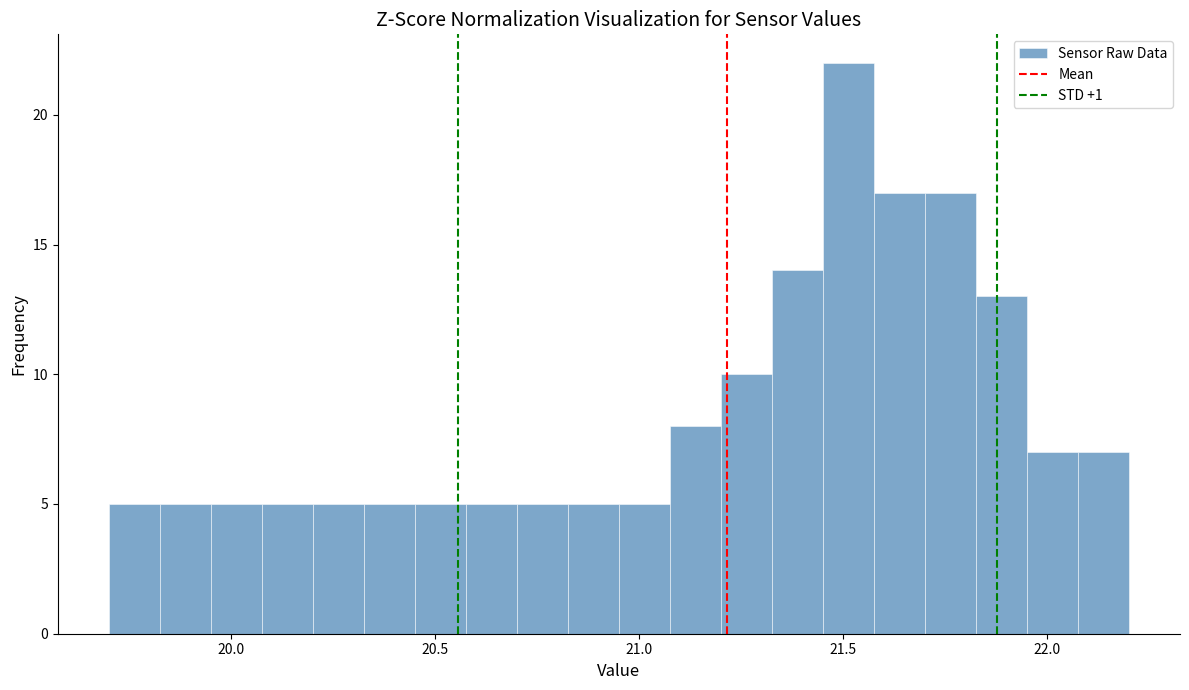

Around what value on the x-axis is the tallest bar? Give the approximate position of its centre, as read against the axis.

21.50